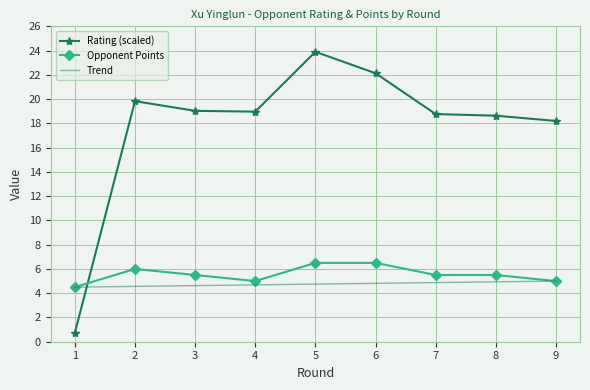

At 6, list the series in order from largest to smallest.

Rating (scaled), Opponent Points, Trend